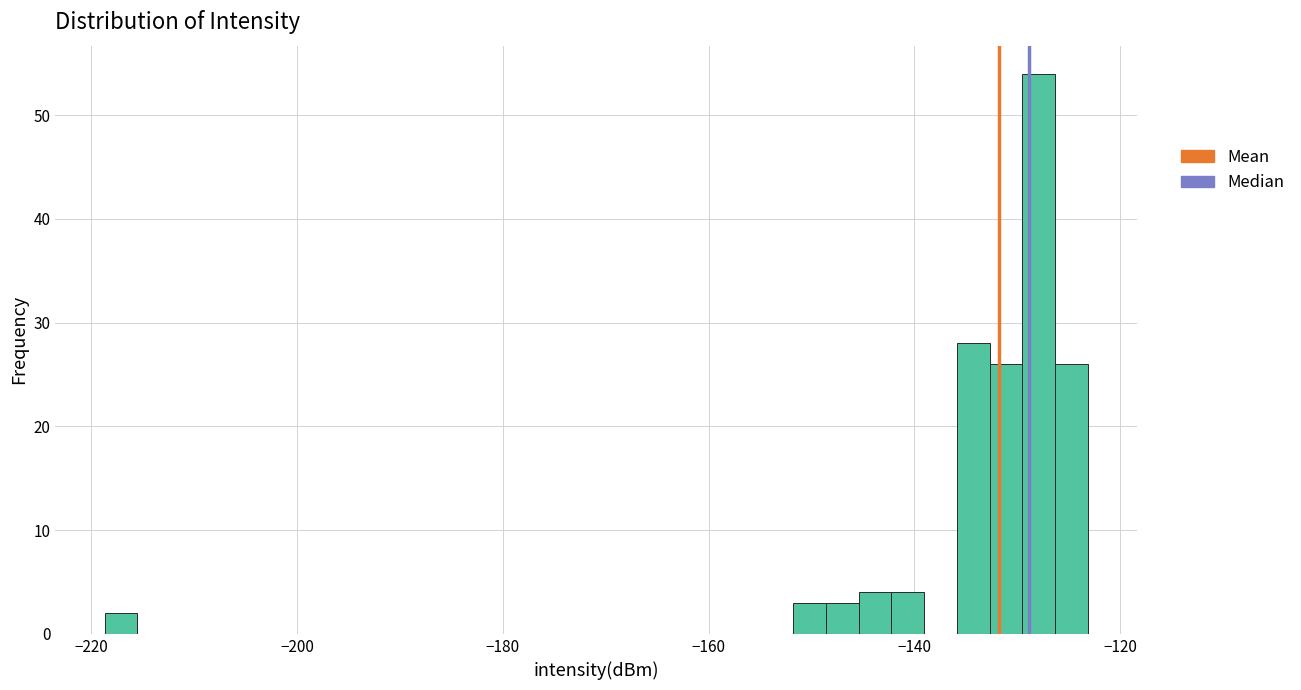

Read against the x-axis, roughly where is the centre of the tallest bar?

-128